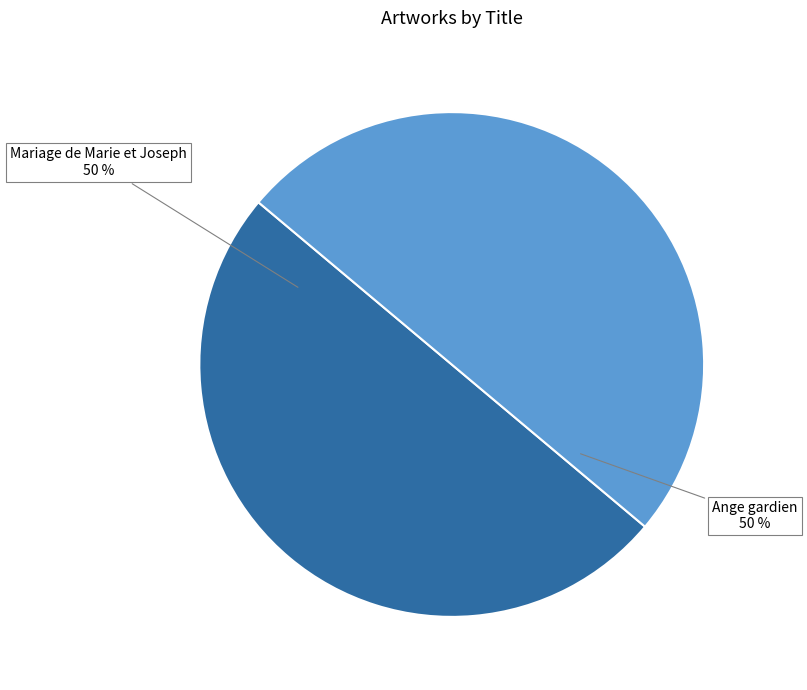

To the nearest percent, what is the average slice percentage?

50%